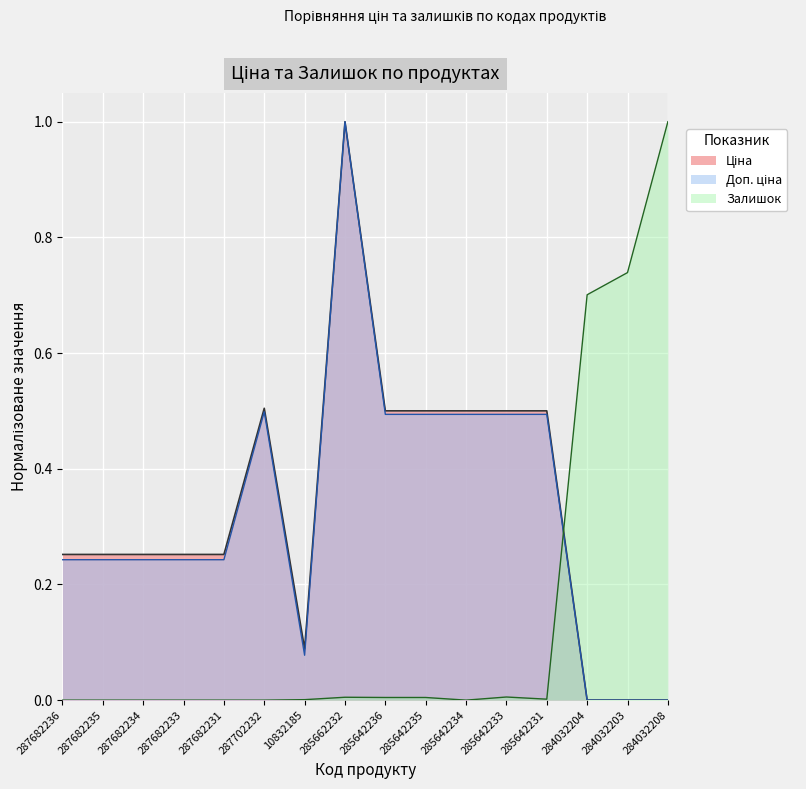

Where is the first local minimum for Залишок?

285642234